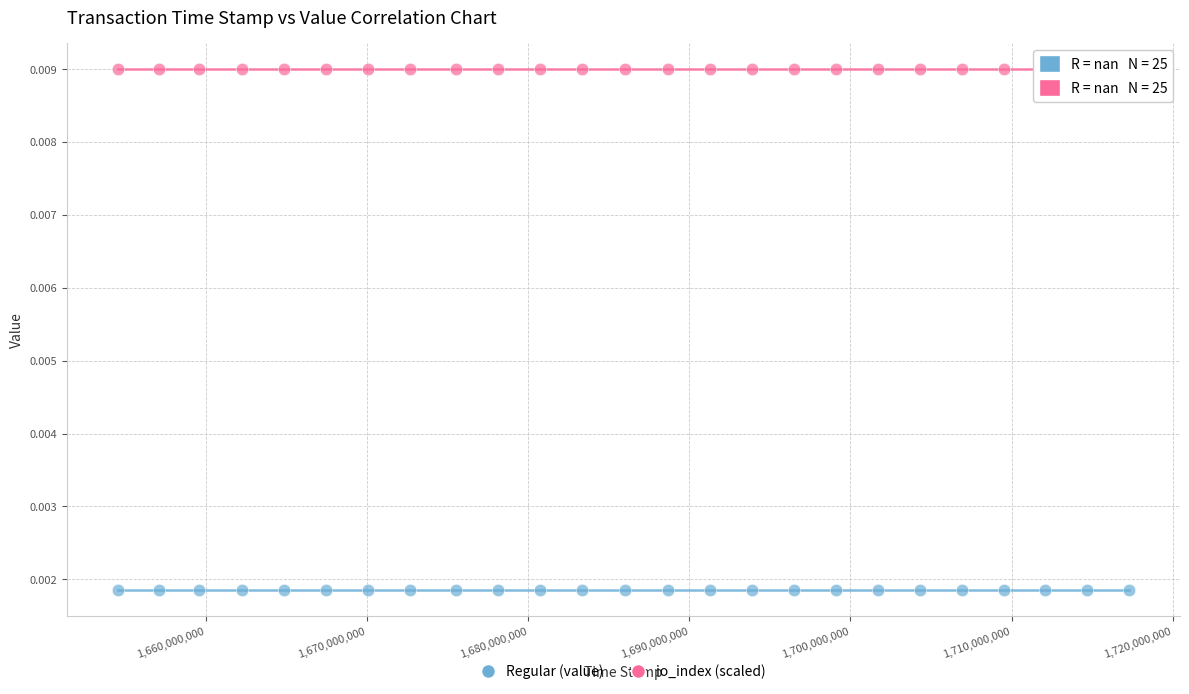

Which series reaches the maximum Y coordinate?

io_index (scaled)